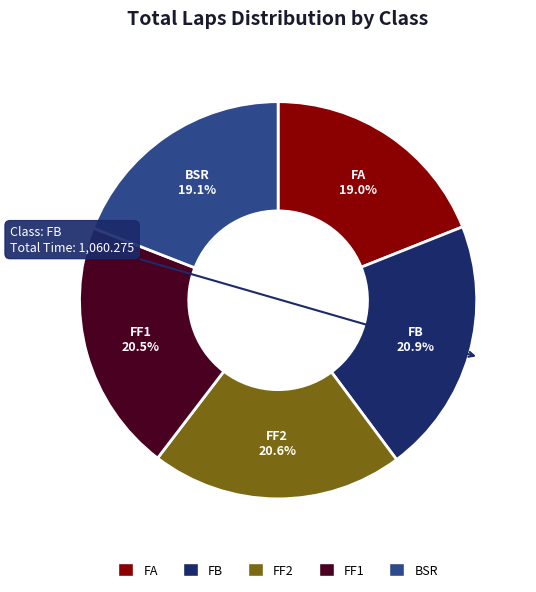

Does FF1 represent more than half of the total?

No